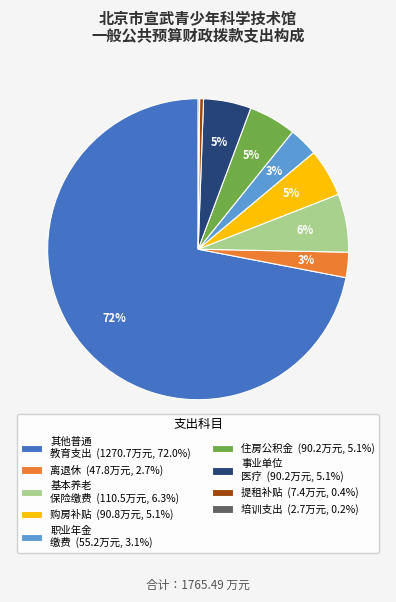

What percentage is the 职业年金 缴费 (55.2万元, 3.1%) slice, to the nearest percent?

3%